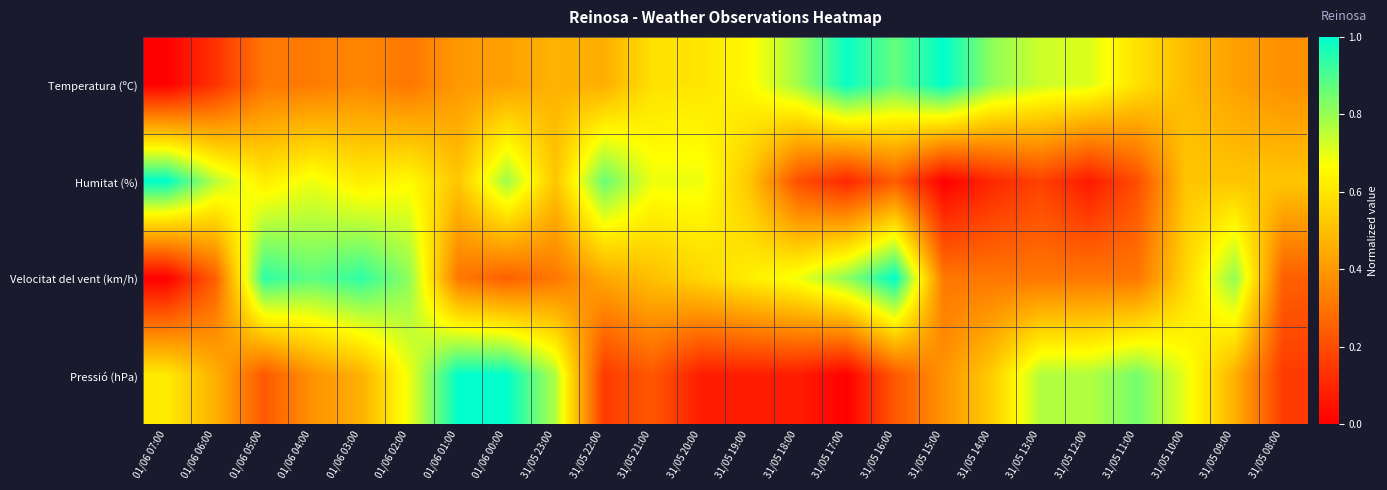

Reading right to left, what are all the values shown in this chart?

Temperatura (ºC): 31/05 08:00=0.4	31/05 09:00=0.4	31/05 10:00=0.5	31/05 11:00=0.6	31/05 12:00=0.7	31/05 13:00=0.7	31/05 14:00=0.8	31/05 15:00=1.0	31/05 16:00=0.9	31/05 17:00=1.0	31/05 18:00=0.8	31/05 19:00=0.7	31/05 20:00=0.6	31/05 21:00=0.6	31/05 22:00=0.5	31/05 23:00=0.5	01/06 00:00=0.4	01/06 01:00=0.4	01/06 02:00=0.3	01/06 03:00=0.4	01/06 04:00=0.3	01/06 05:00=0.3	01/06 06:00=0.1	01/06 07:00=0.0
Humitat (%): 31/05 08:00=0.5	31/05 09:00=0.5	31/05 10:00=0.5	31/05 11:00=0.2	31/05 12:00=0.1	31/05 13:00=0.2	31/05 14:00=0.1	31/05 15:00=0.0	31/05 16:00=0.2	31/05 17:00=0.1	31/05 18:00=0.2	31/05 19:00=0.5	31/05 20:00=0.7	31/05 21:00=0.7	31/05 22:00=0.9	31/05 23:00=0.5	01/06 00:00=0.8	01/06 01:00=0.5	01/06 02:00=0.7	01/06 03:00=0.6	01/06 04:00=0.7	01/06 05:00=0.6	01/06 06:00=0.8	01/06 07:00=1.0
Velocitat del vent (km/h): 31/05 08:00=0.2	31/05 09:00=0.8	31/05 10:00=0.6	31/05 11:00=0.3	31/05 12:00=0.3	31/05 13:00=0.3	31/05 14:00=0.3	31/05 15:00=0.3	31/05 16:00=1.0	31/05 17:00=0.8	31/05 18:00=0.7	31/05 19:00=0.6	31/05 20:00=0.6	31/05 21:00=0.5	31/05 22:00=0.4	31/05 23:00=0.3	01/06 00:00=0.2	01/06 01:00=0.3	01/06 02:00=0.8	01/06 03:00=0.9	01/06 04:00=0.9	01/06 05:00=0.9	01/06 06:00=0.2	01/06 07:00=0.0
Pressió (hPa): 31/05 08:00=0.2	31/05 09:00=0.5	31/05 10:00=0.7	31/05 11:00=0.8	31/05 12:00=0.8	31/05 13:00=0.8	31/05 14:00=0.5	31/05 15:00=0.4	31/05 16:00=0.2	31/05 17:00=0.0	31/05 18:00=0.1	31/05 19:00=0.1	31/05 20:00=0.1	31/05 21:00=0.2	31/05 22:00=0.2	31/05 23:00=0.8	01/06 00:00=1.0	01/06 01:00=1.0	01/06 02:00=0.7	01/06 03:00=0.5	01/06 04:00=0.4	01/06 05:00=0.2	01/06 06:00=0.5	01/06 07:00=0.6